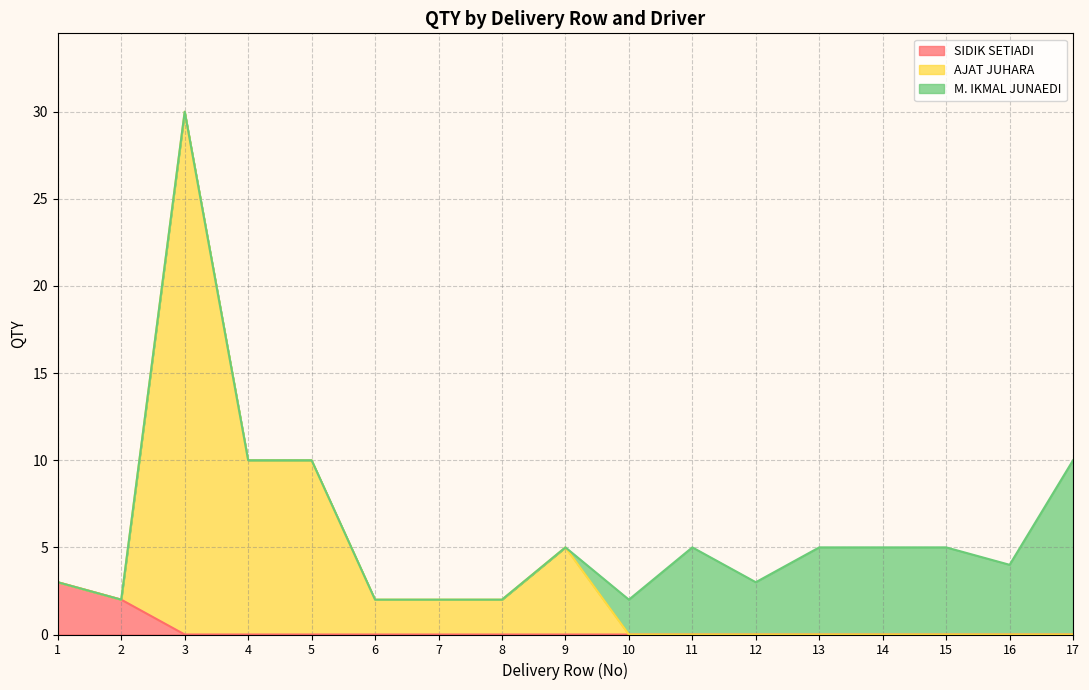

The value of AJAT JUHARA at SPM-19148 is -17. True or false?

False